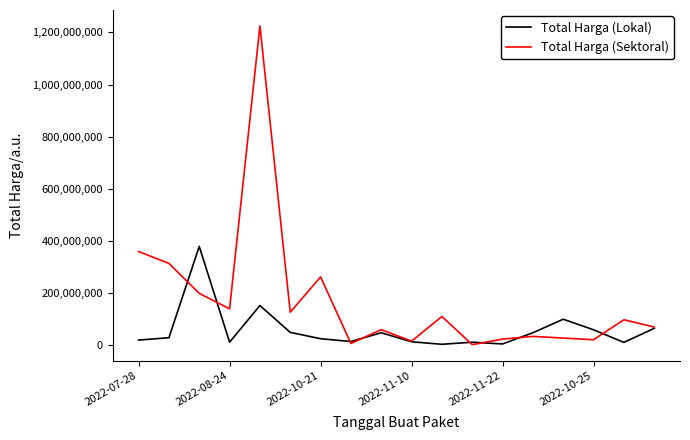

True or false: Total Harga (Sektoral) and Total Harga (Lokal) cross at least once.

True